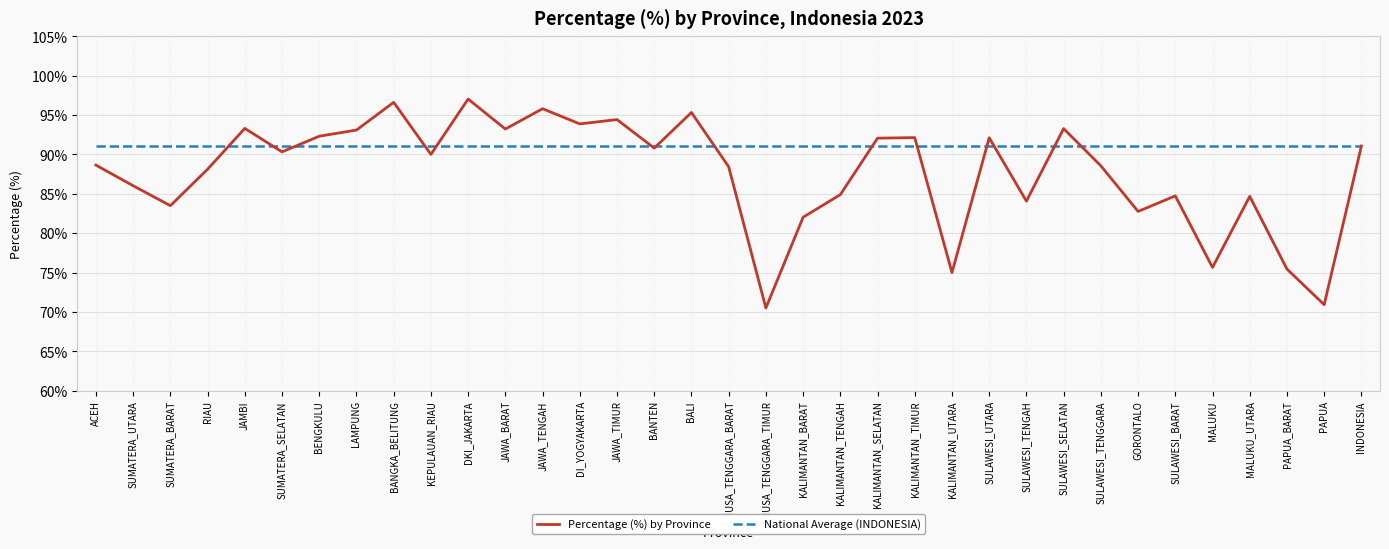

Which series has the largest range (max minus min)?

Percentage (%) by Province